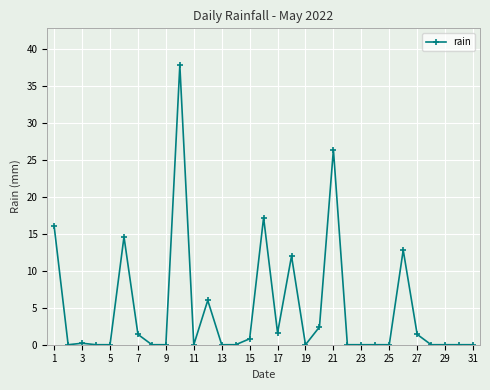

What is the value of the 1st point from the left?

16.0